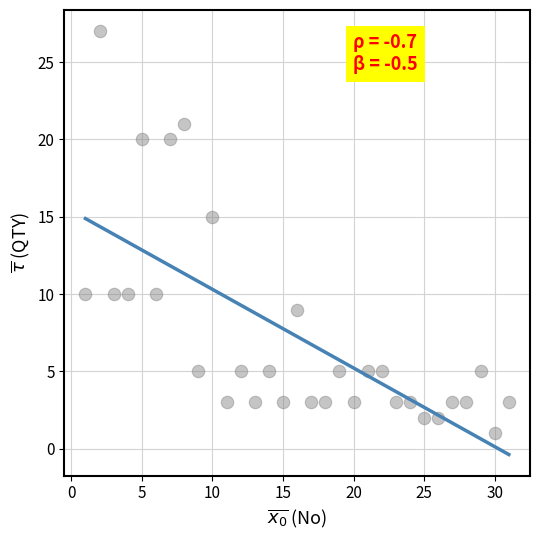

What Y value in the scatter plot is closest to 14?

15